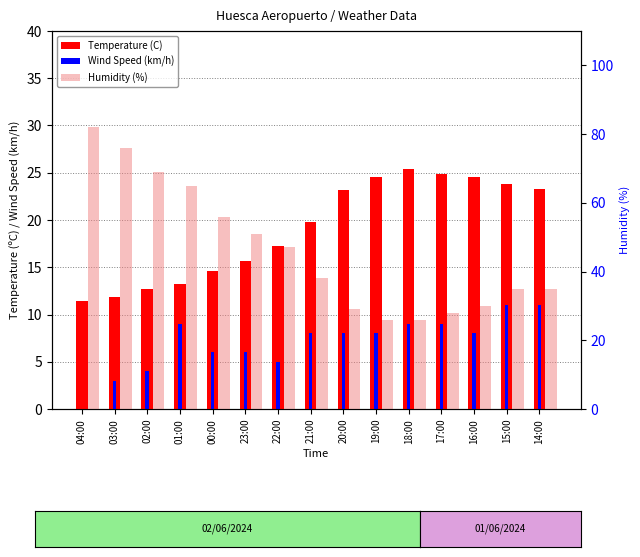

What is the label of the 12th bar from the left?

17:00